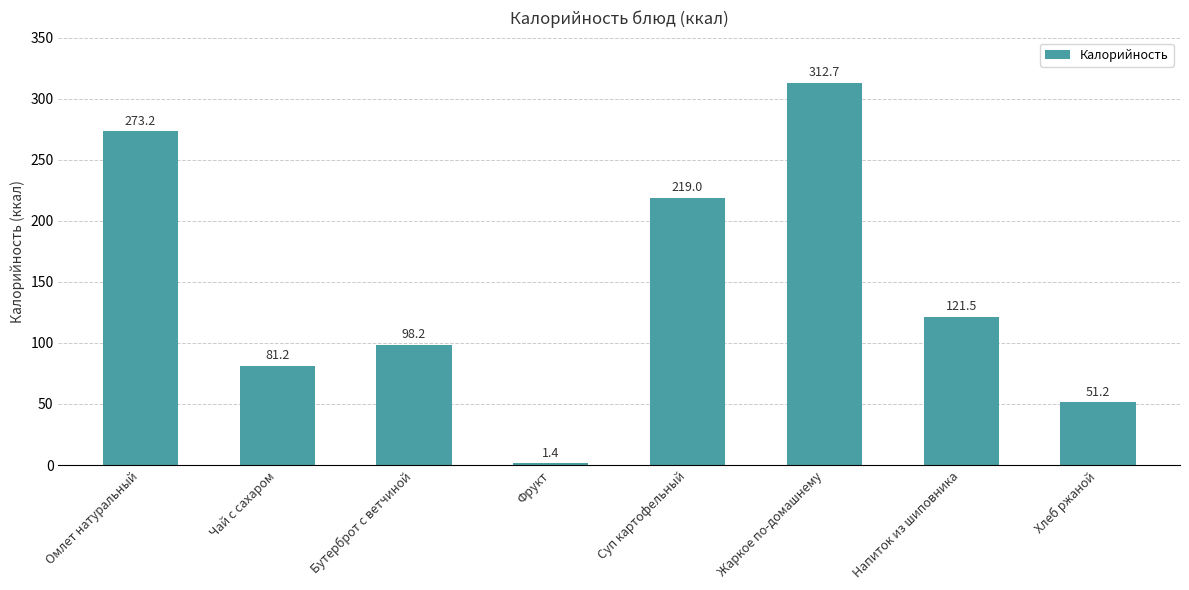

True or false: the data shows 161.5 at Бутерброт с ветчиной.

False